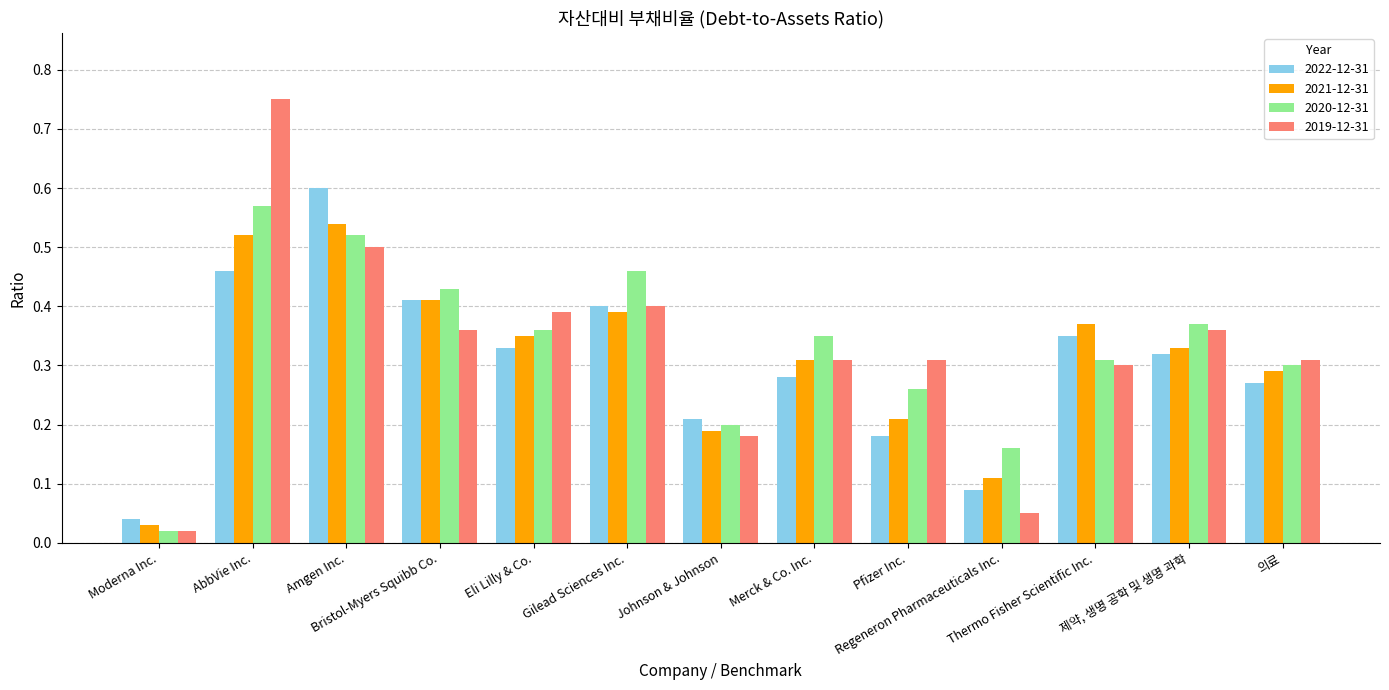

What position from the right is Regeneron Pharmaceuticals Inc.?

4